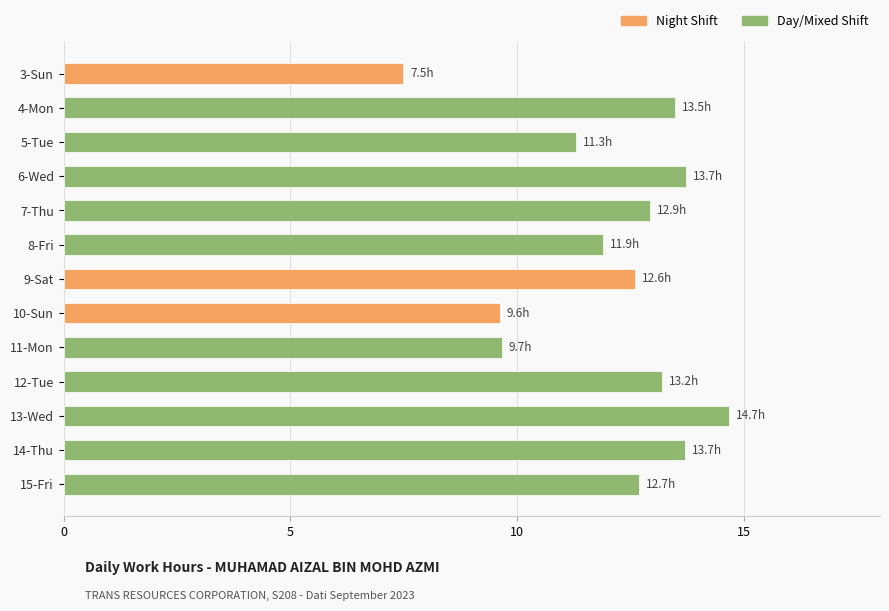

The chart shows a value of 3.0 at 5-Tue. True or false?

False